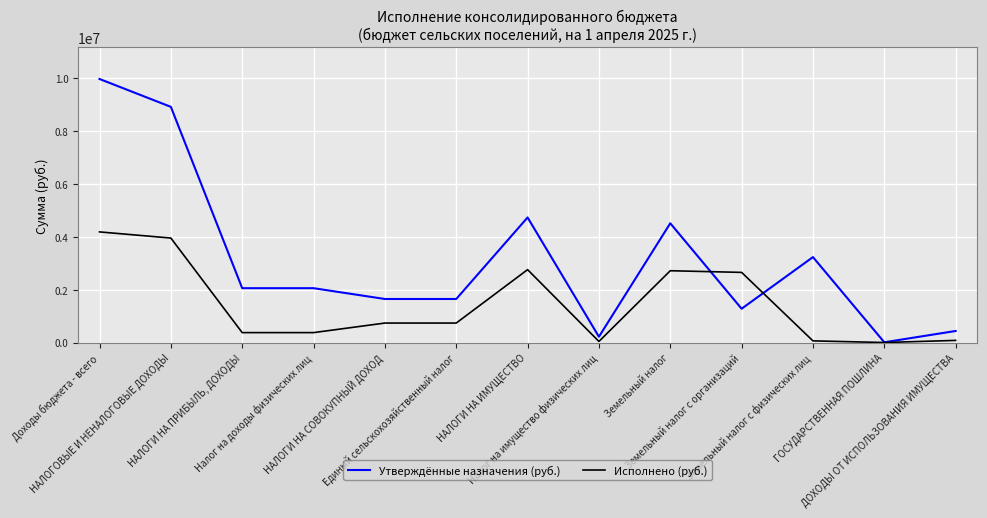

List the series in order of their peak value, lowest first.

Исполнено (руб.), Утверждённые назначения (руб.)